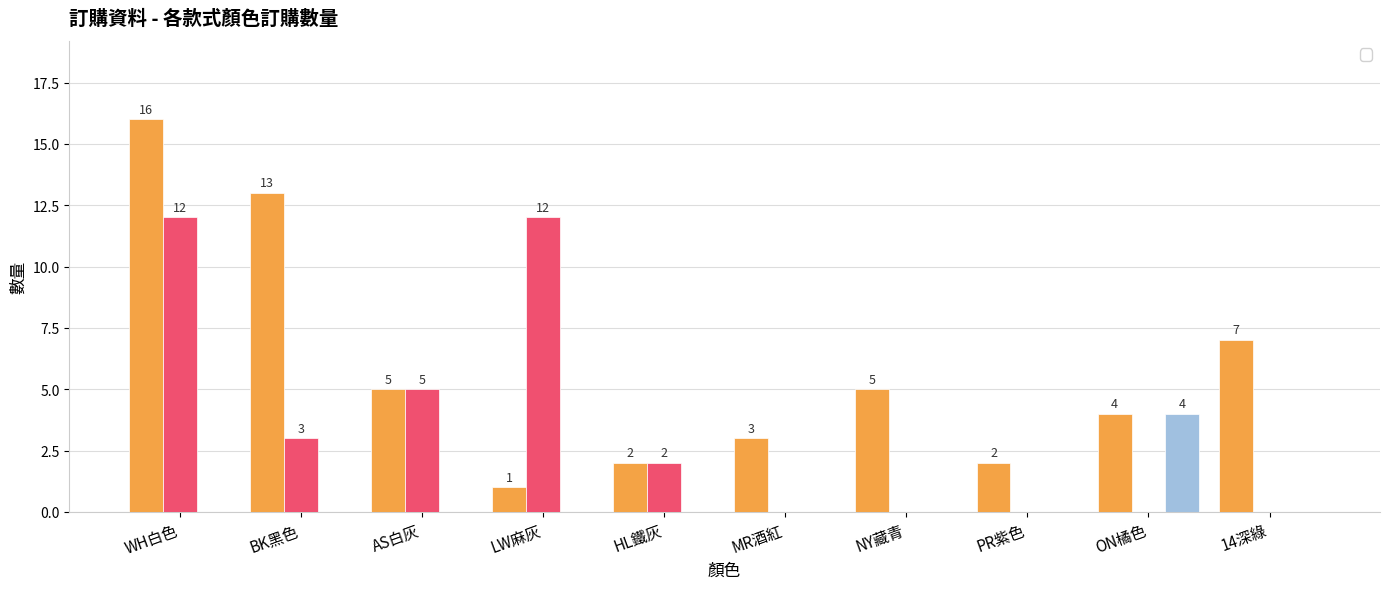

List the series in order of their peak value, lowest first.

_8180, _WS450, _T425